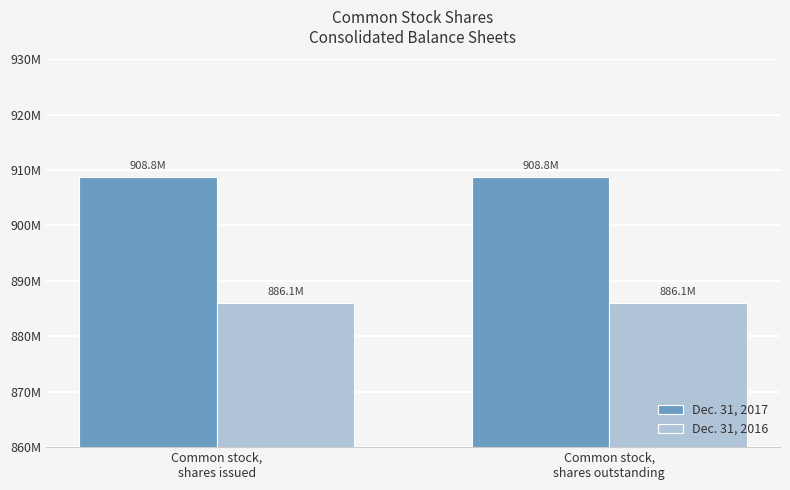

What are all the series names shown in the legend?

Dec. 31, 2017, Dec. 31, 2016